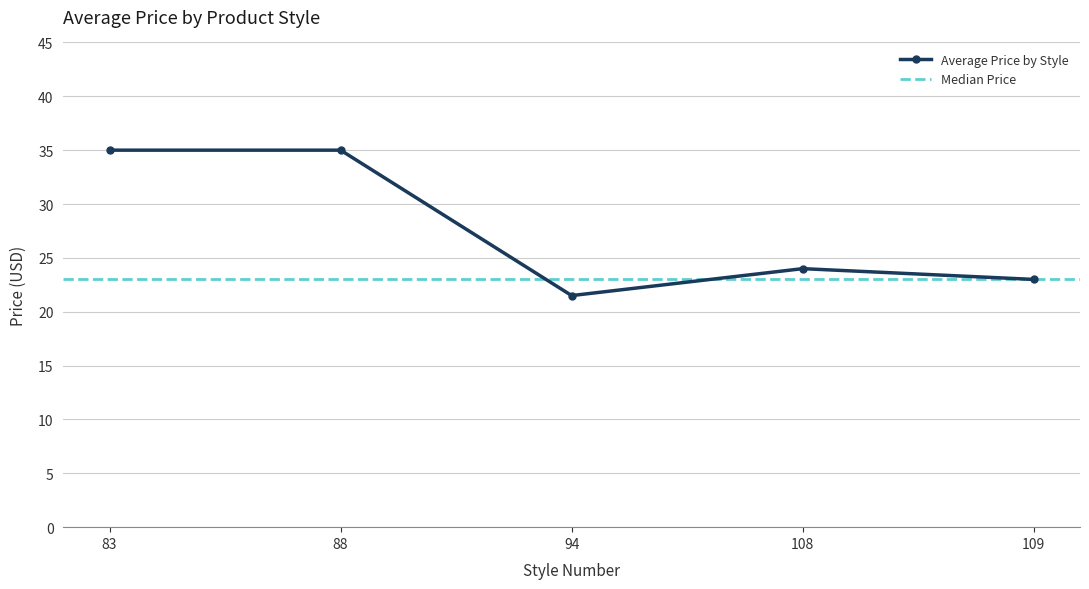

Which label corresponds to the largest value in the chart?

83